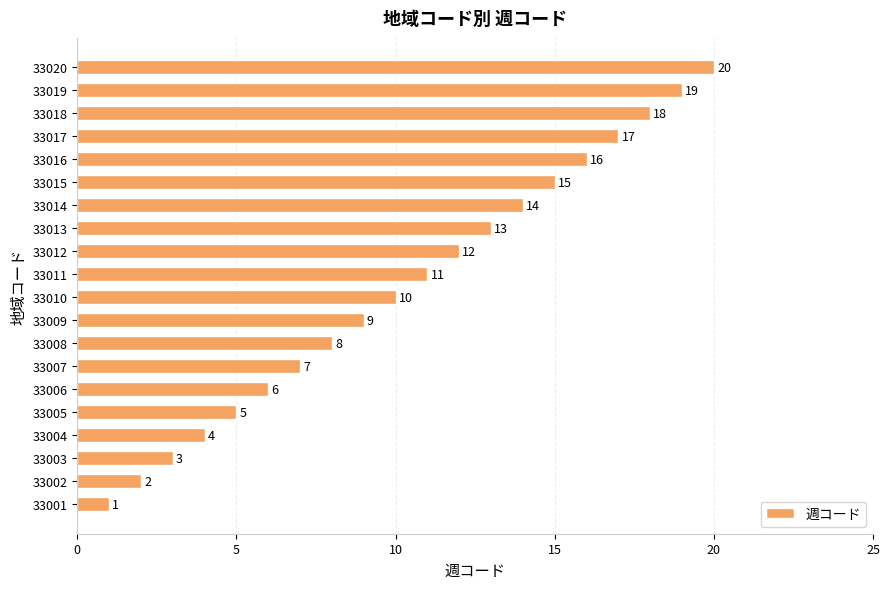

At which label is the value closest to 10?

33010